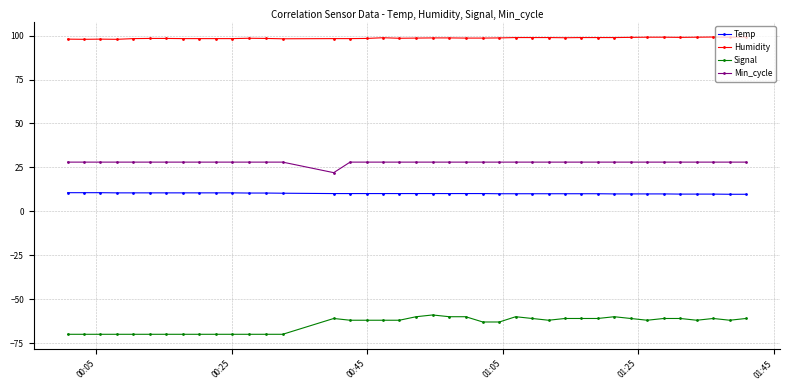

True or false: Min_cycle and Temp cross at least once.

False